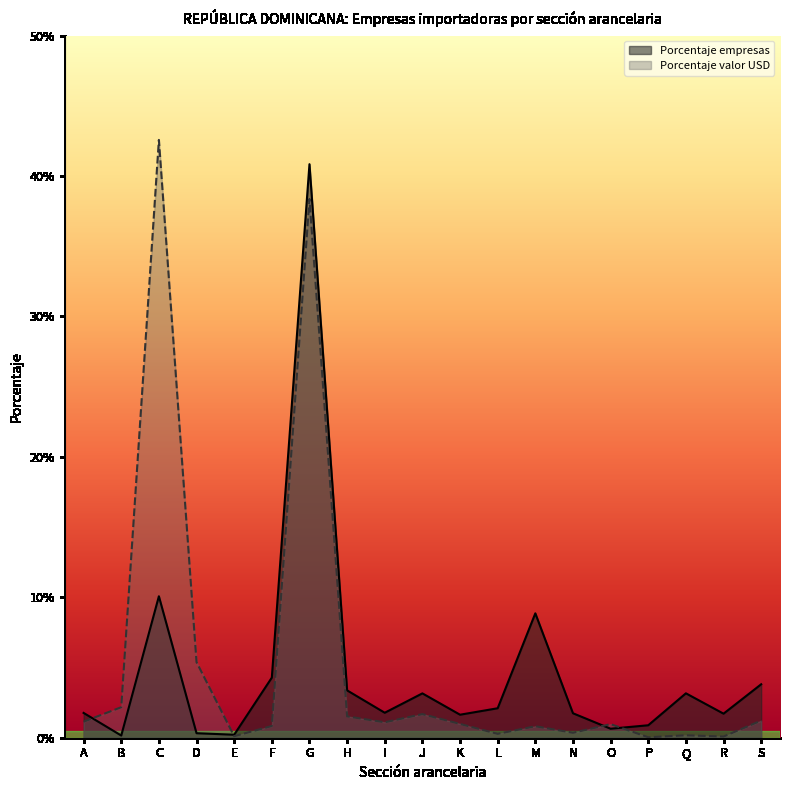

The value of Porcentaje empresas at K is 0.0. True or false?

False